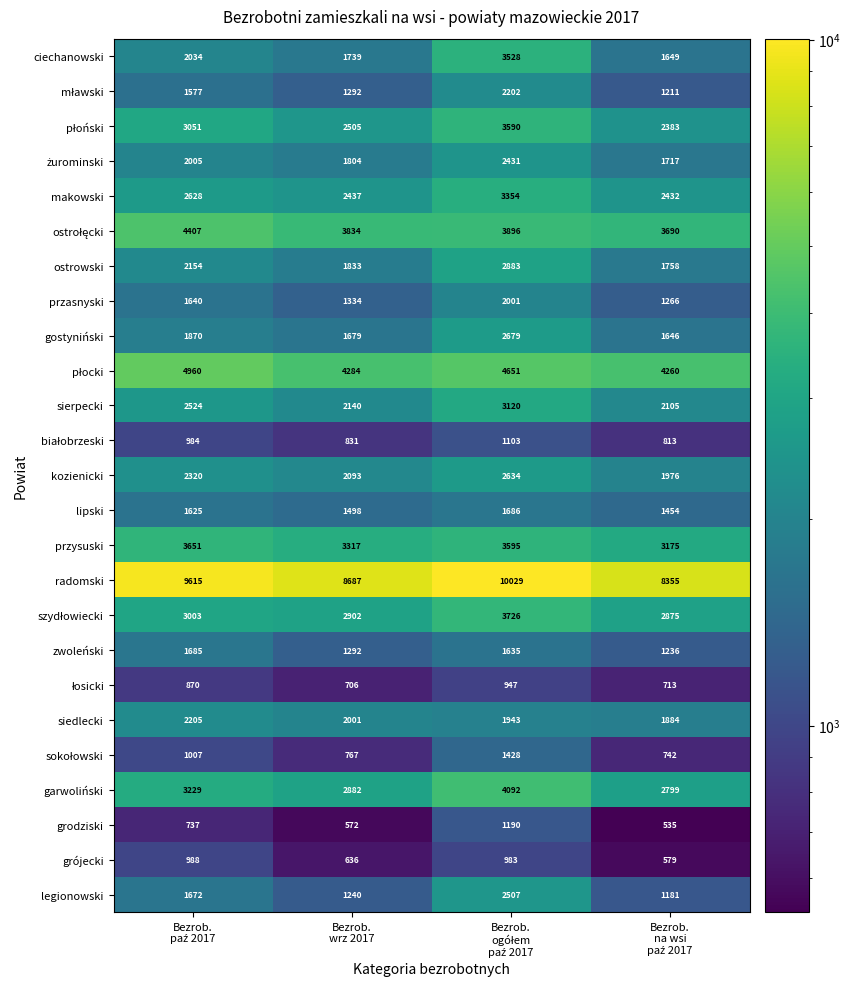

What is the smallest value displayed?

535